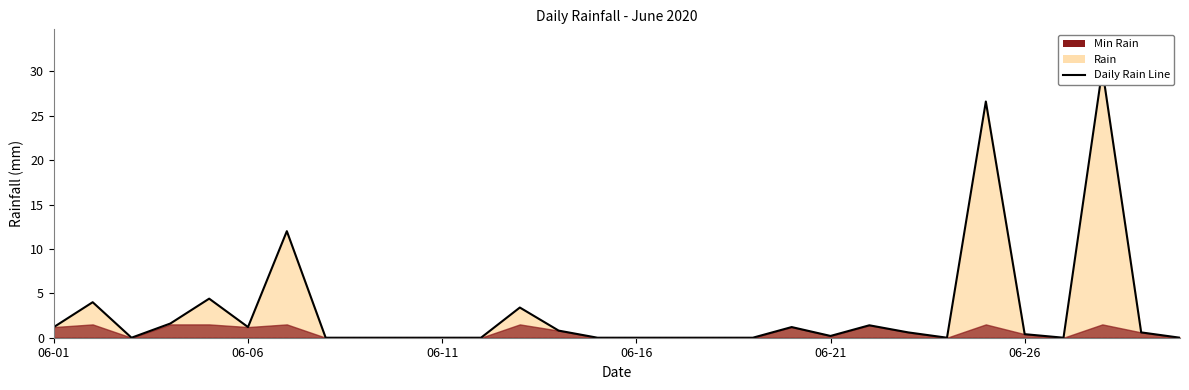

What is the average value?

3.0